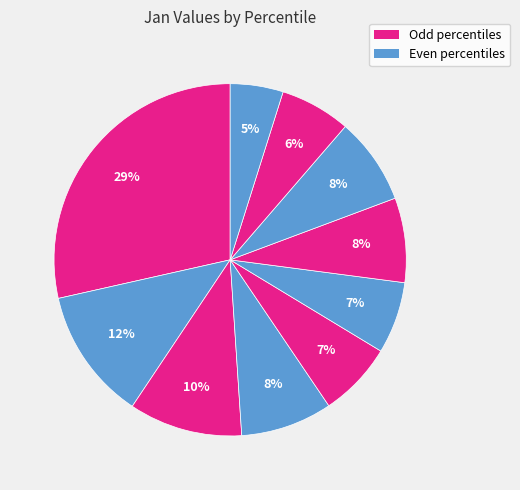

How many segments does this pie chart have?

10